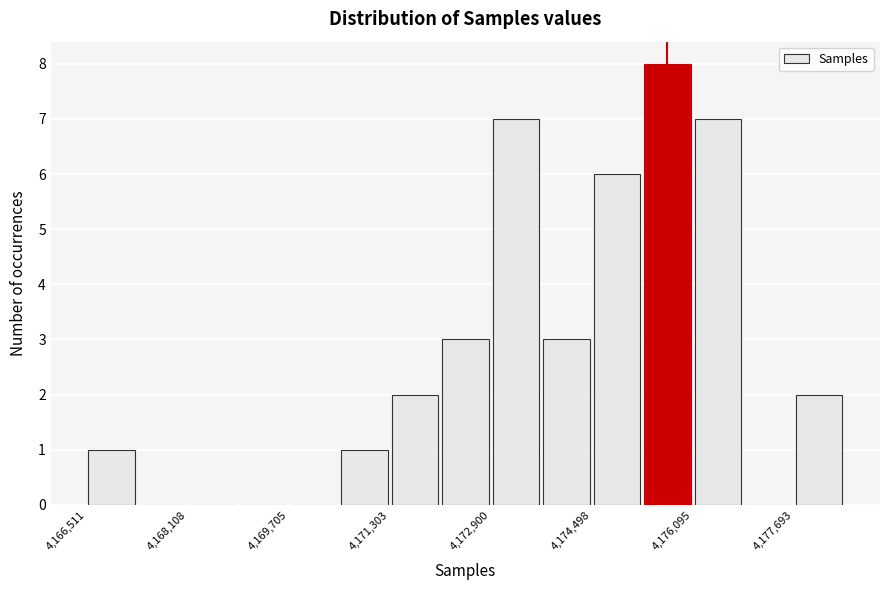

Around what value on the x-axis is the tallest bar? Give the approximate position of its centre, as read against the axis.

4175600